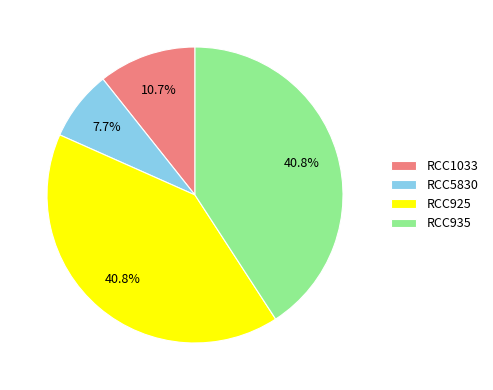

The RCC5830 slice represents 8% of the pie. True or false?

True